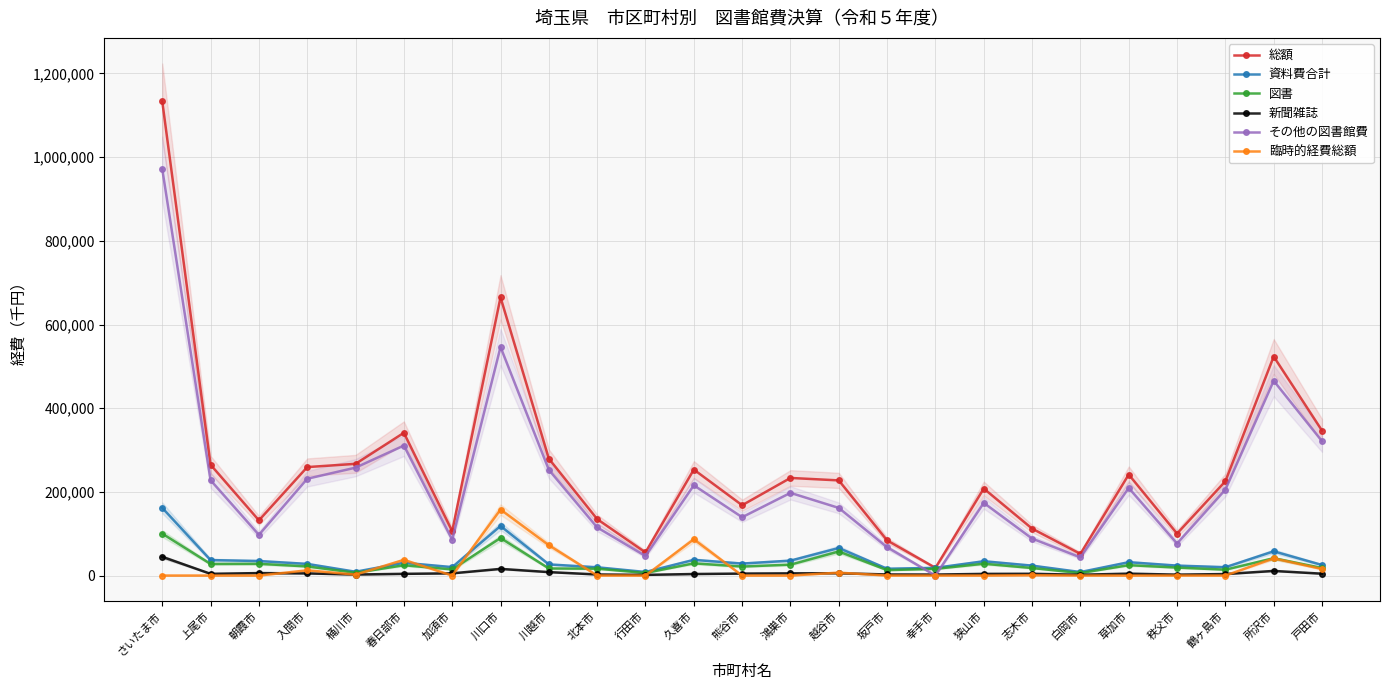

What is the value of the 資料費合計 point at the 24th from the left?

57955